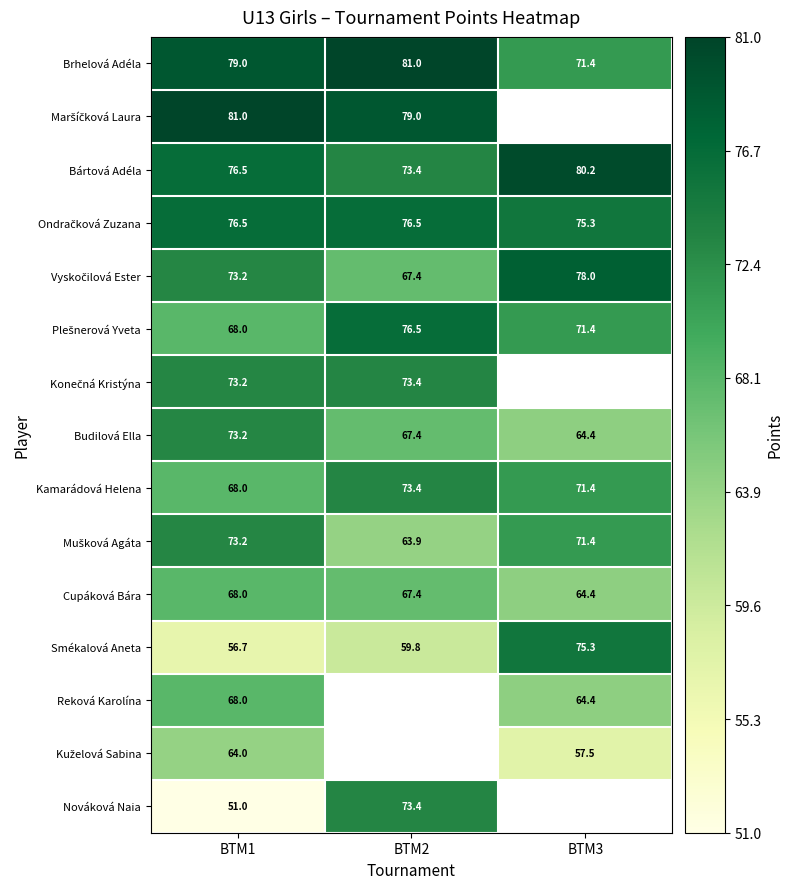

At which label does Bártová Adéla first exceed 76?

BTM1